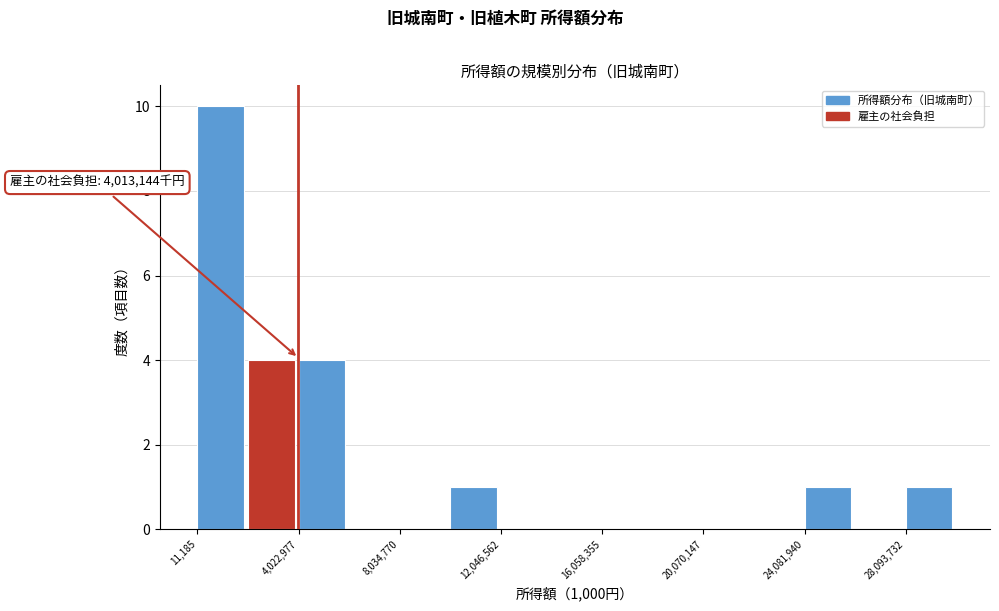

Which range on the x-axis has the tallest bar?

0 to 2000000